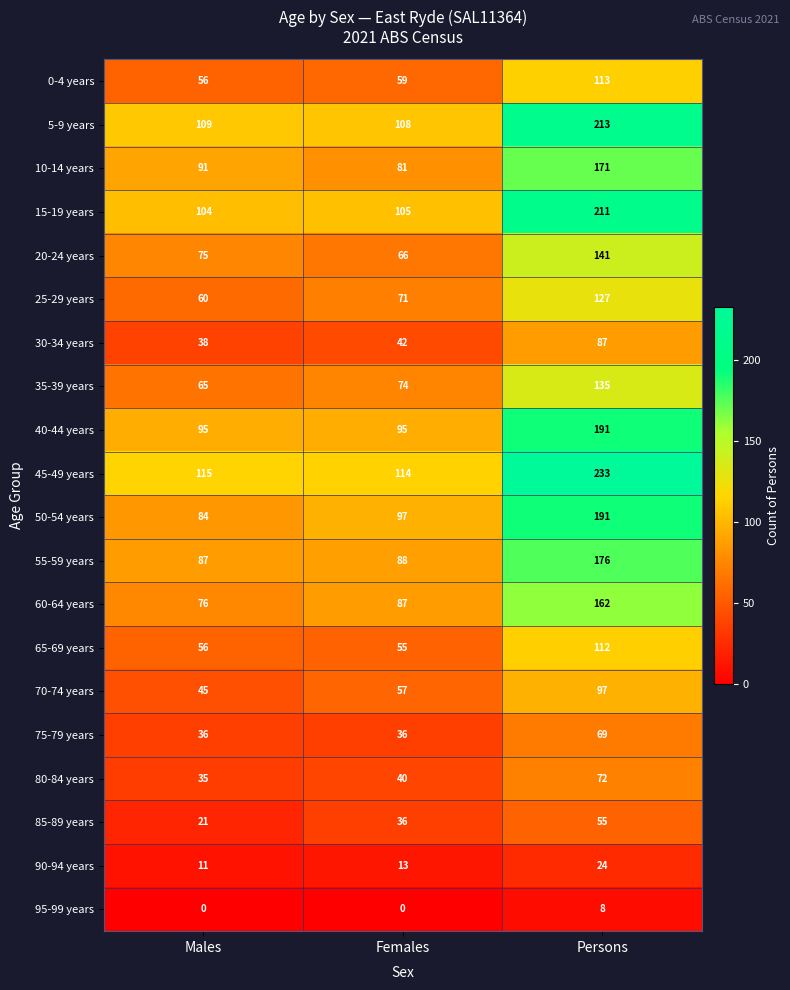

How many data points in 75-79 years are above 36?

1